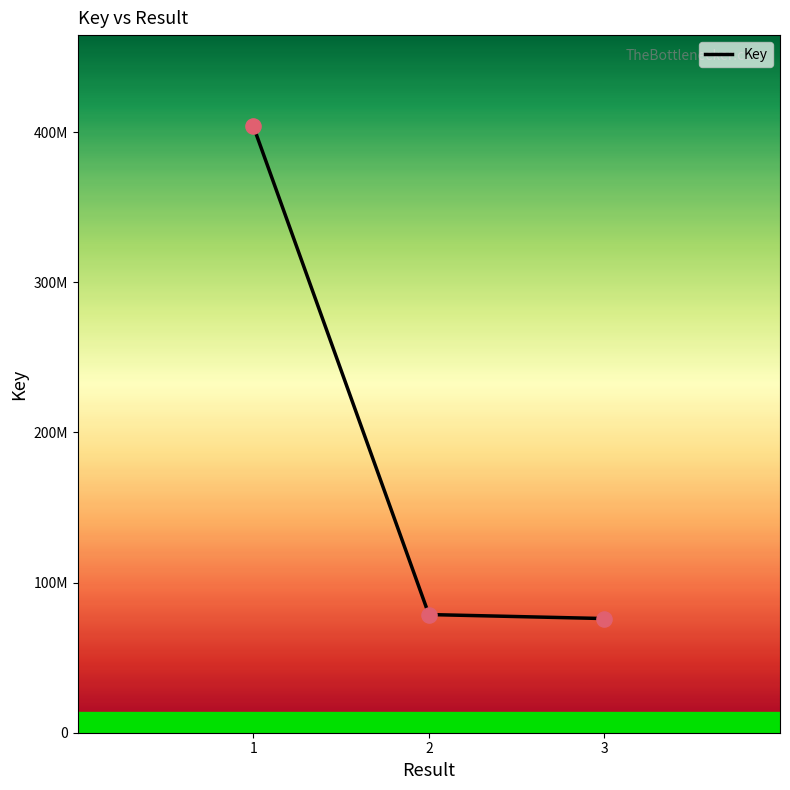

What is the change in value from 2 to 3?

-2675224